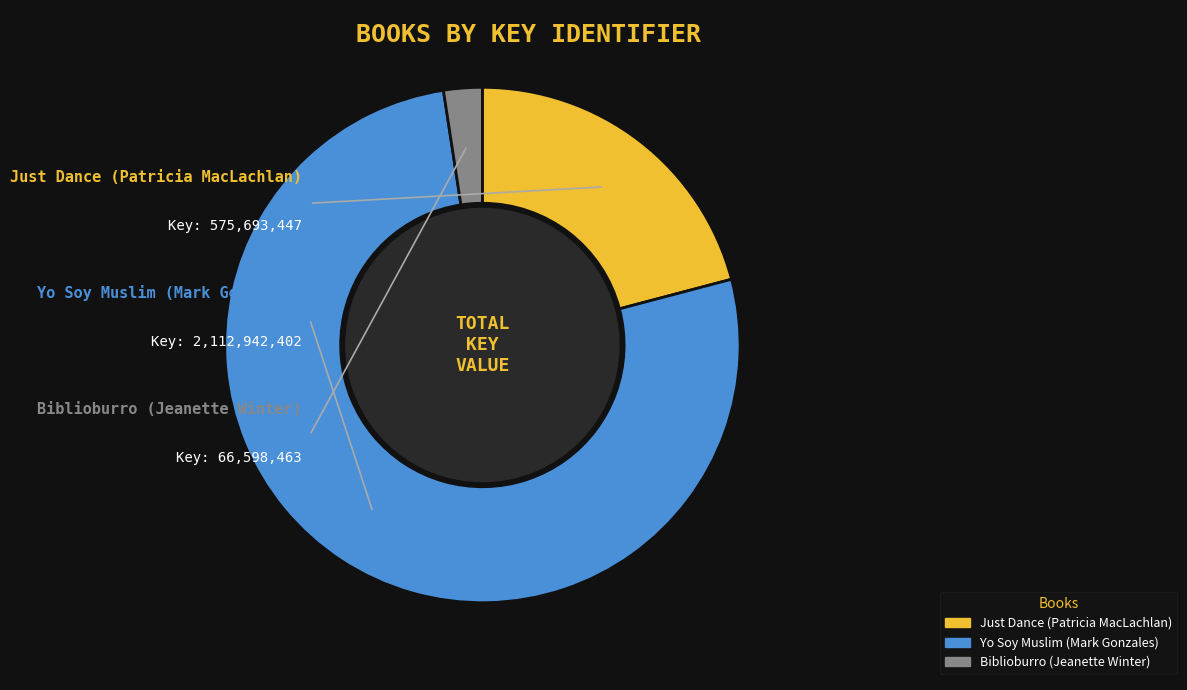

How many slices are in this pie chart?

3